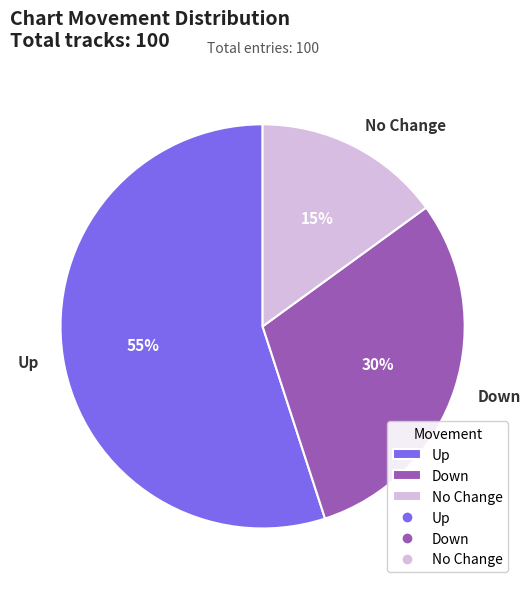

Which slice is the largest?

Up